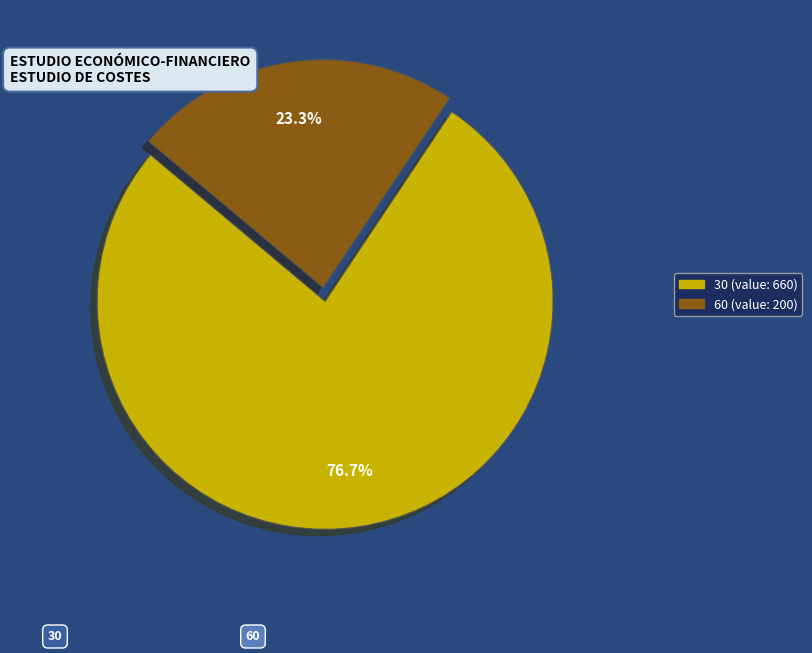

Is it true that 60 is 23% of the pie?

True